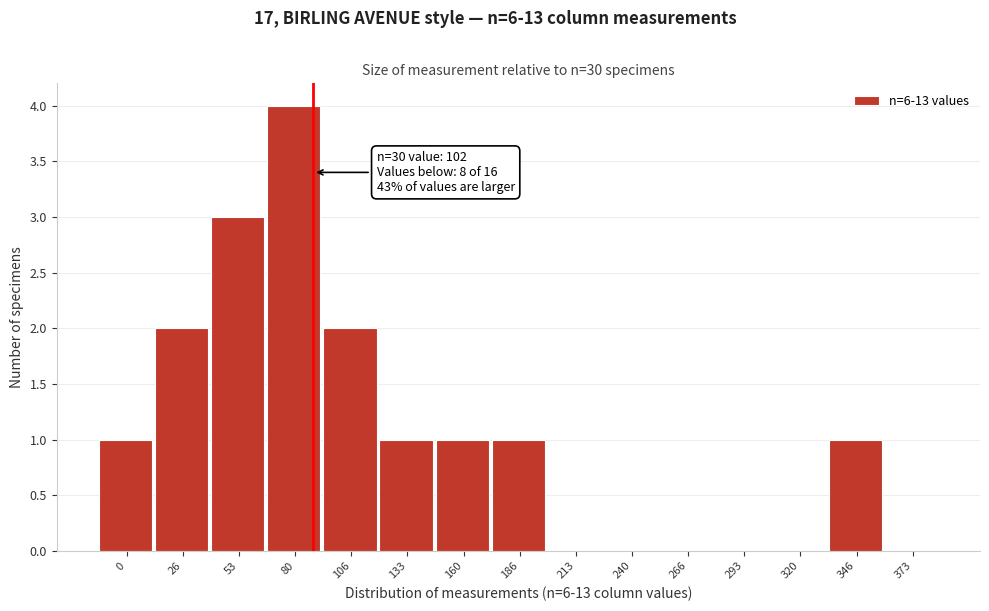

Reading left to right, extract all data points from this chart.

0=1	26=2	53=3	80=4	106=2	133=1	160=1	186=1	213=0	240=0	266=0	293=0	320=0	346=1	373=0